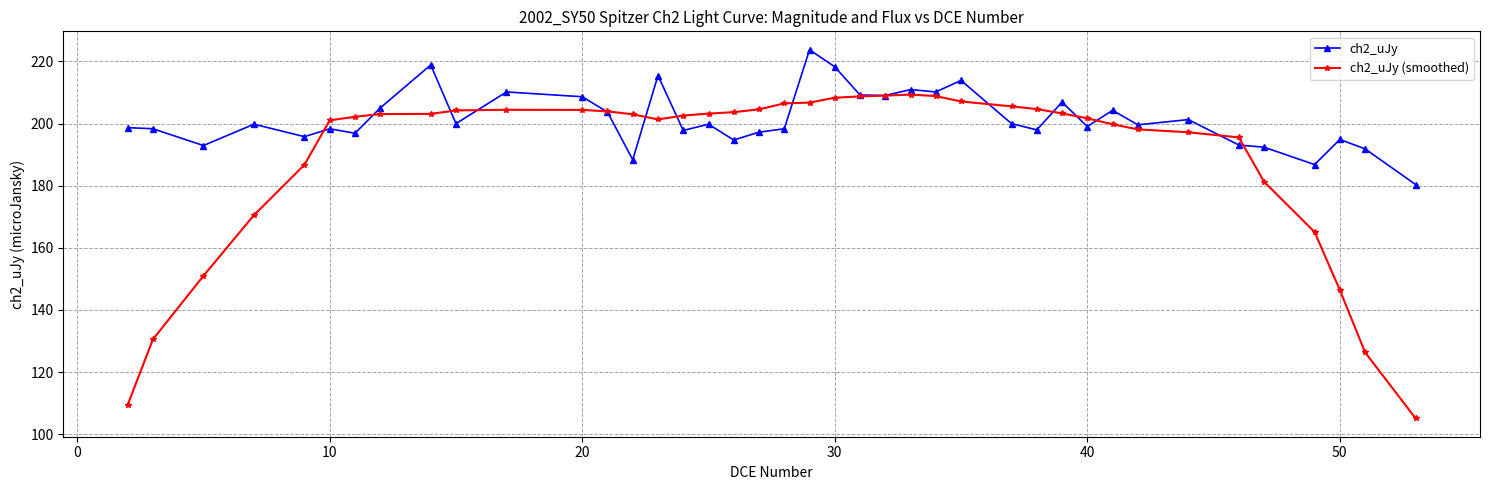

List the series in order of their overall mean, lowest first.

ch2_uJy (smoothed), ch2_uJy